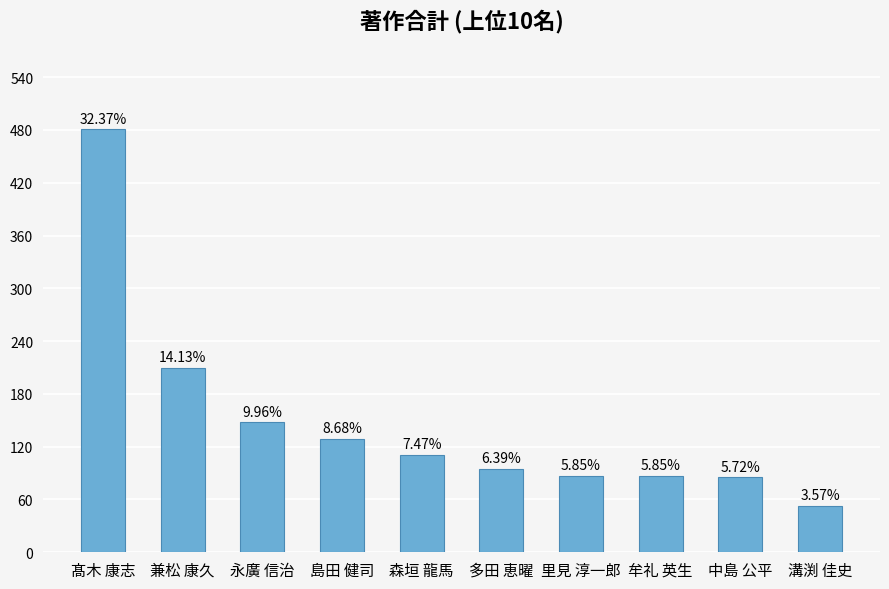

What is the average value?

149